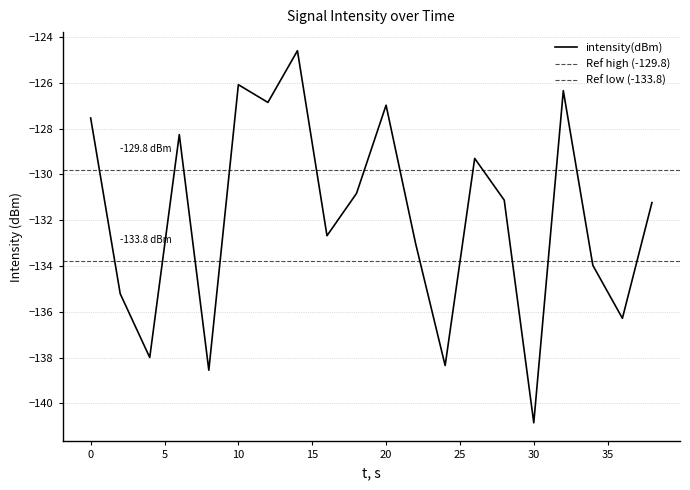

Which has a higher value, 20 or 26?

20